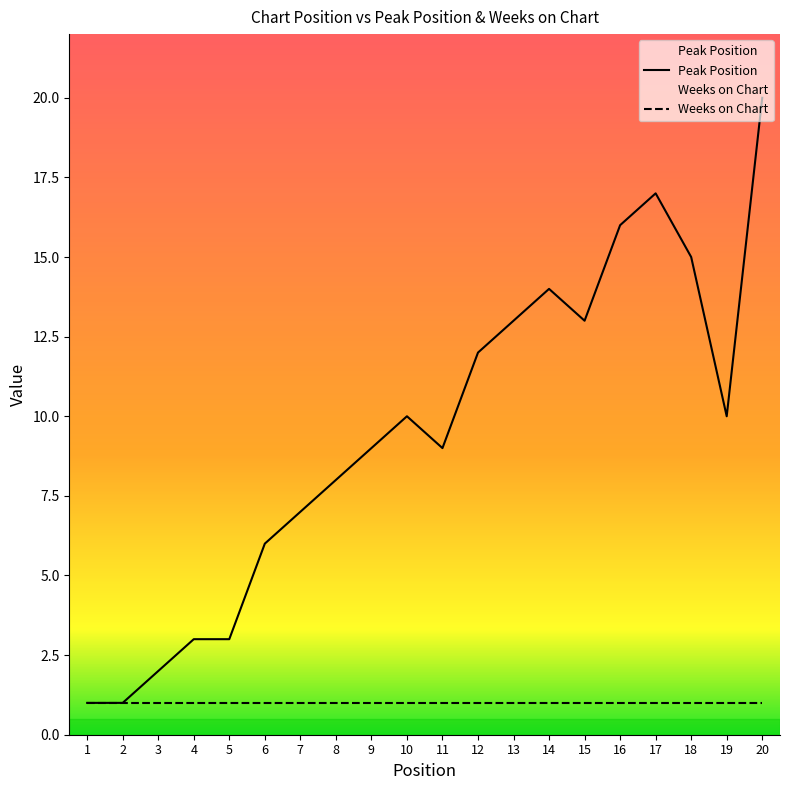

Reading left to right, what are all the values shown in this chart?

1	1	2	3	3	6	7	8	9	10	9	12	13	14	13	16	17	15	10	20